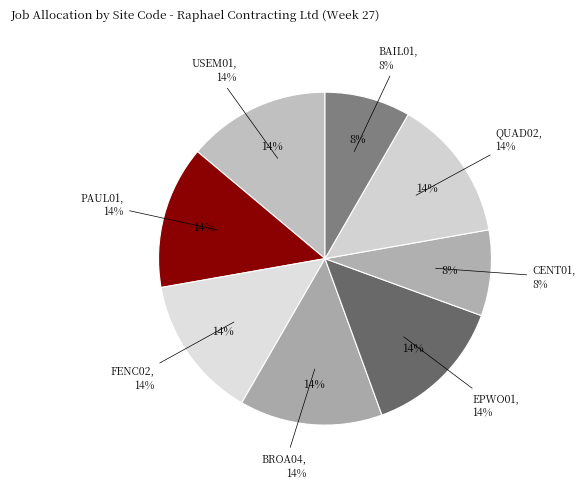

What is the total percentage of FENC02 and BAIL01?

22.2%